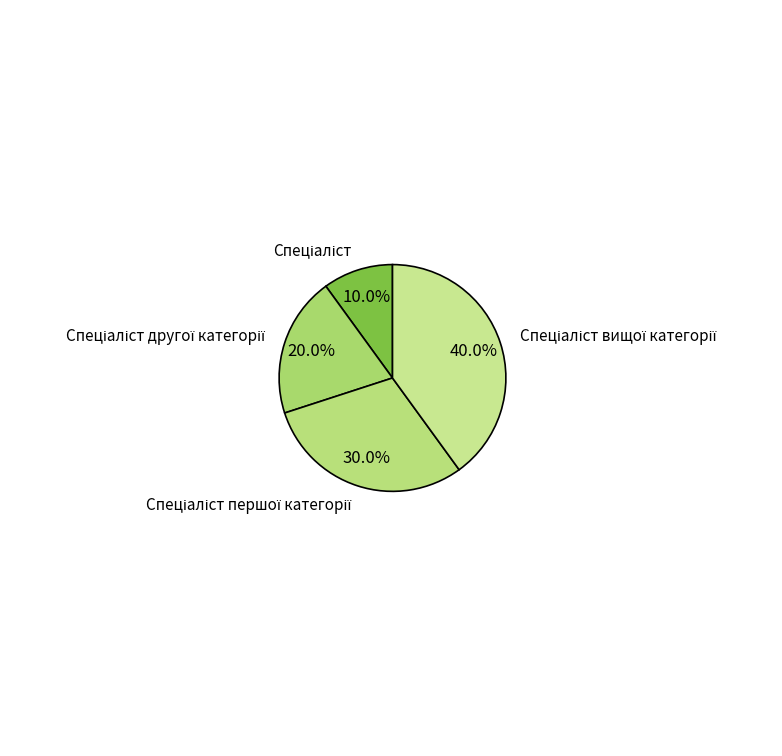

Does any single category account for the majority?

No